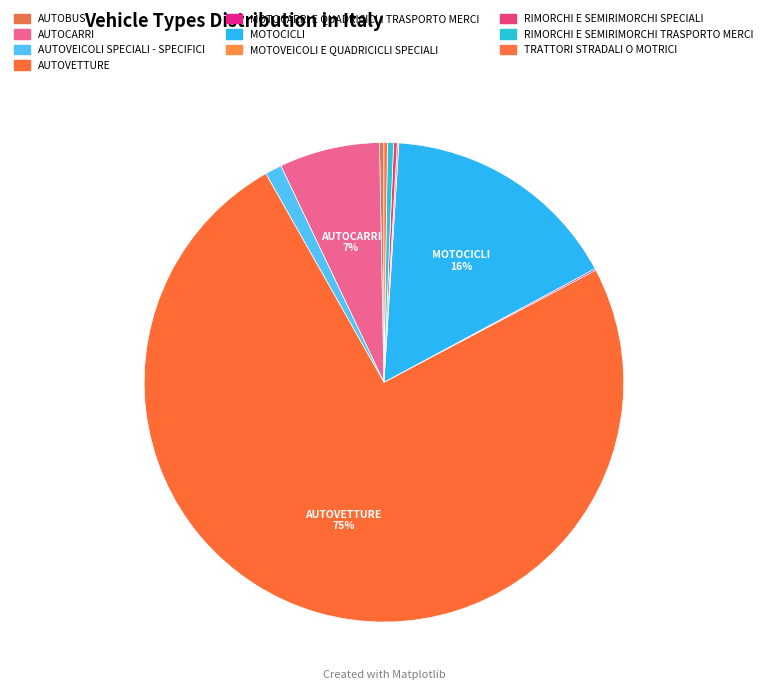

Is there any slice that represents more than half of the pie?

Yes